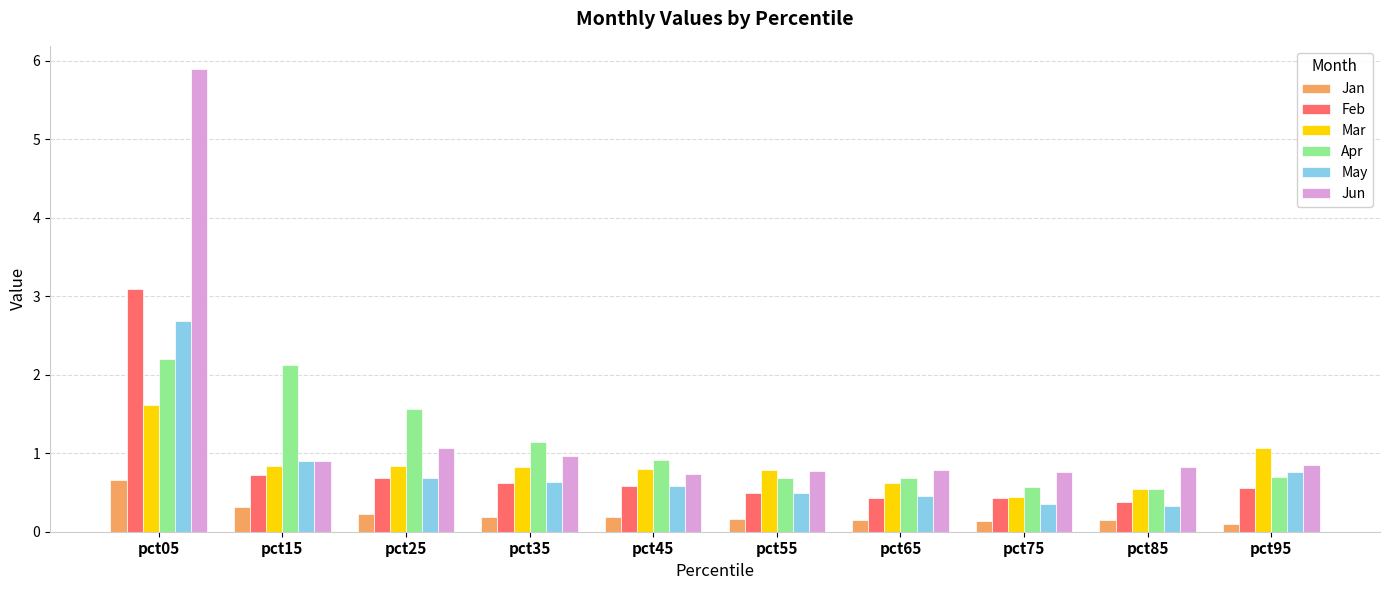

What is the greatest value displayed?

5.9